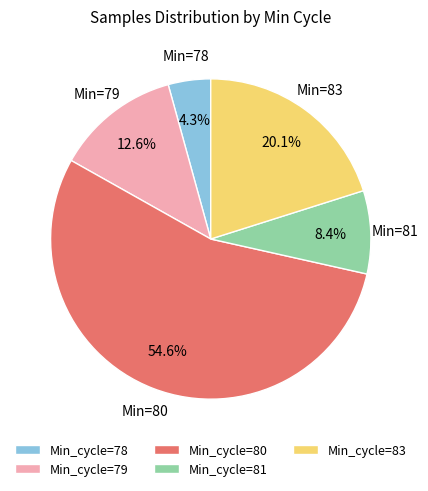

Is there a majority slice in this chart?

Yes